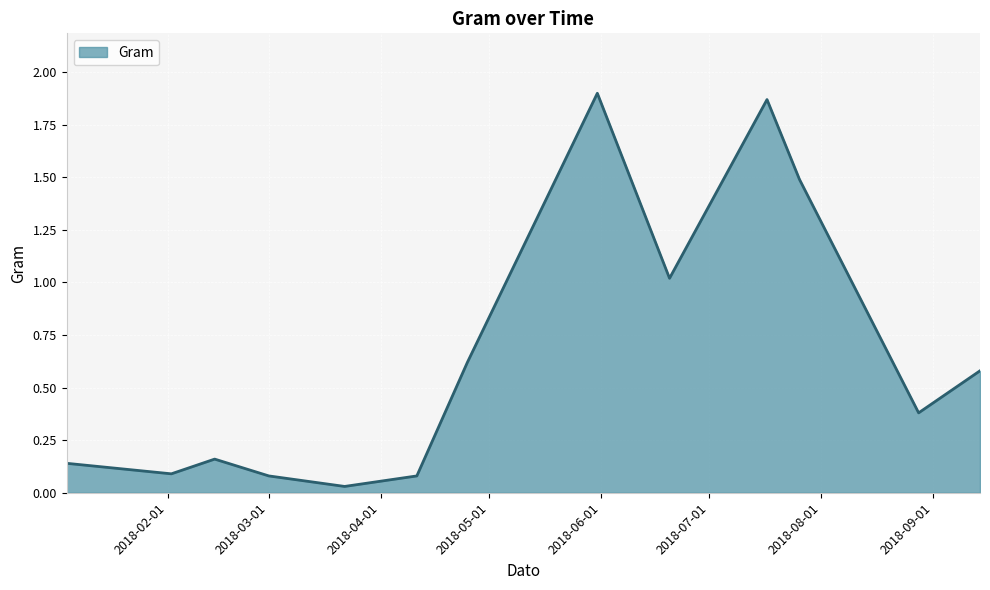

What is the average value?

0.6